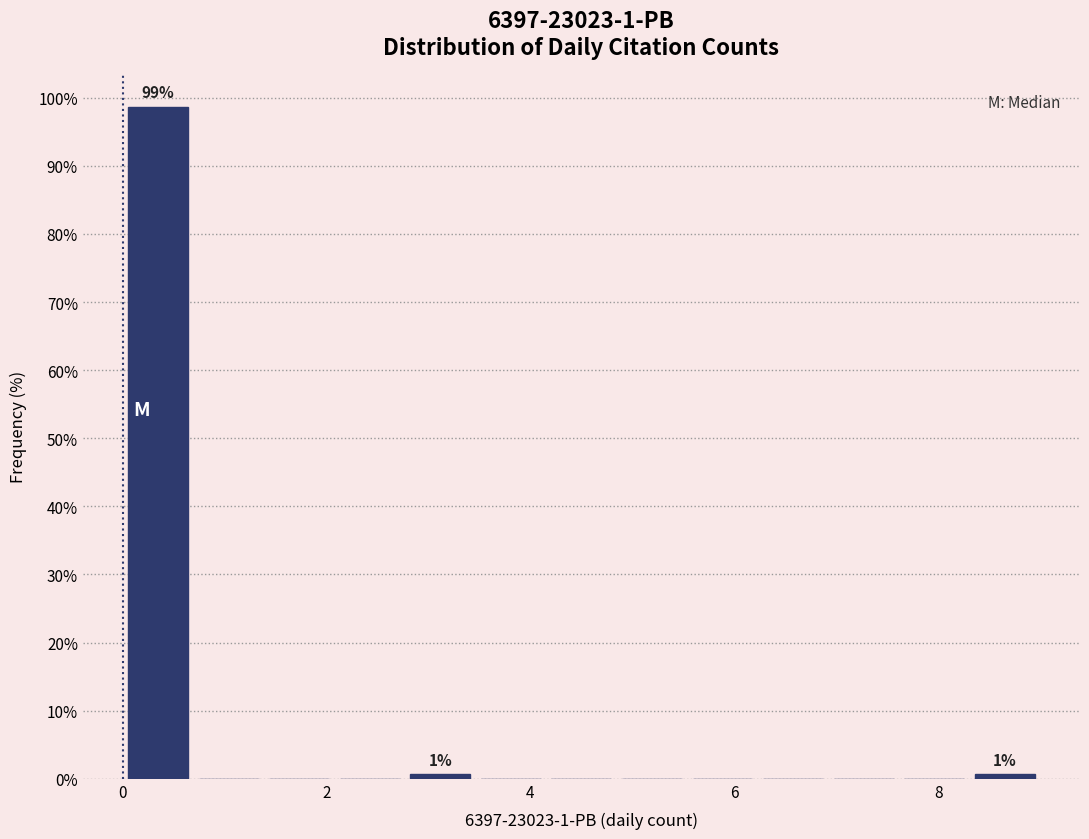

Around what value on the x-axis is the tallest bar? Give the approximate position of its centre, as read against the axis.

0.4